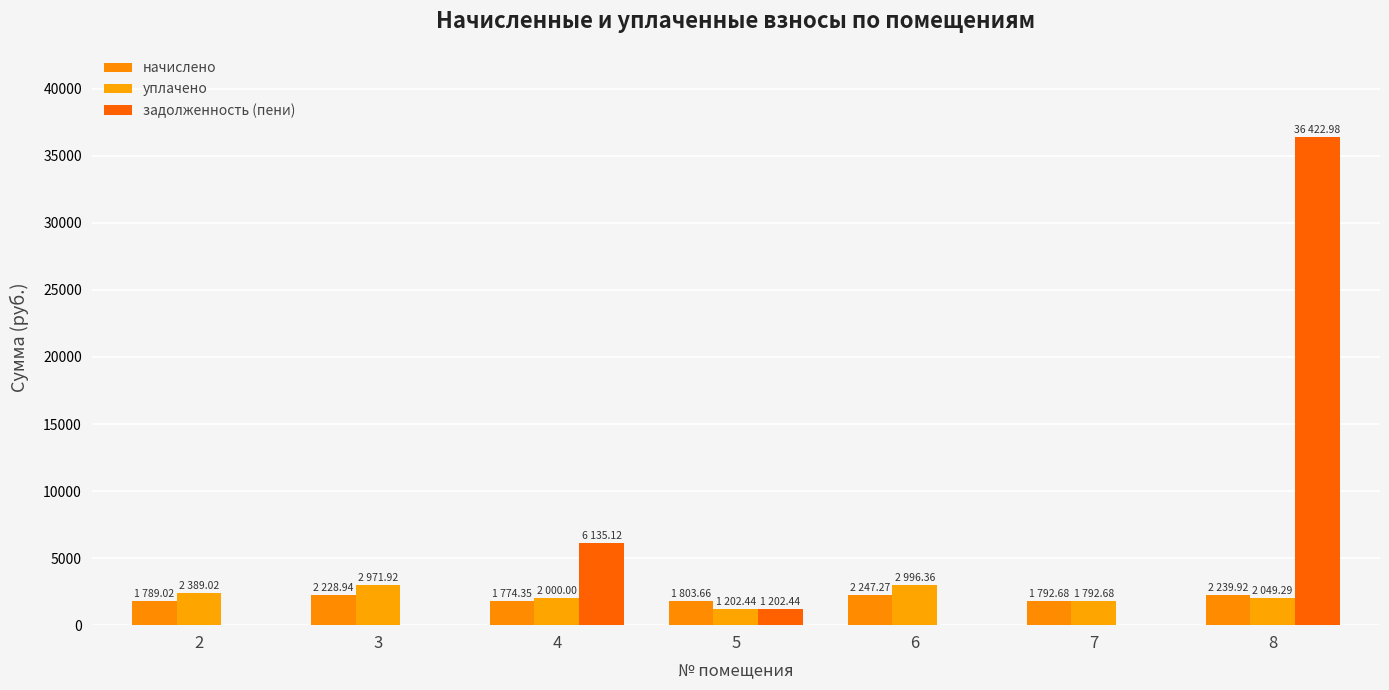

What is the approximate value of начислено at 5?

1803.7